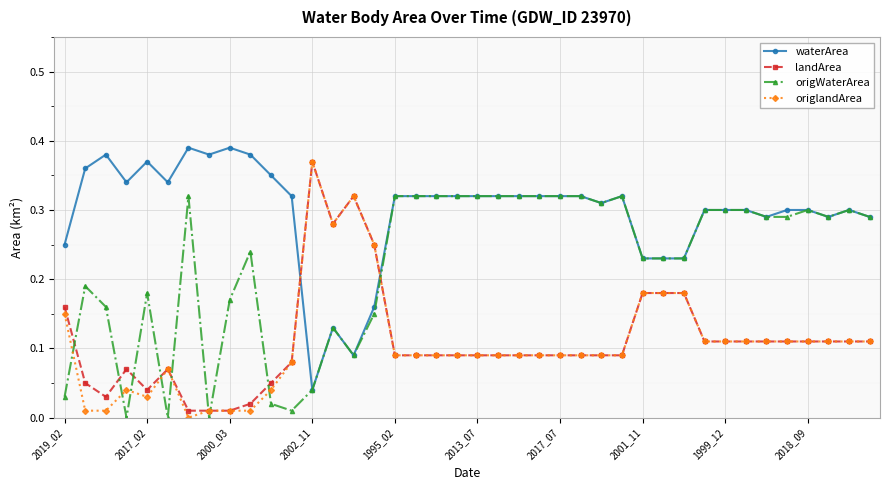

Which series has the largest total across all categories?

waterArea